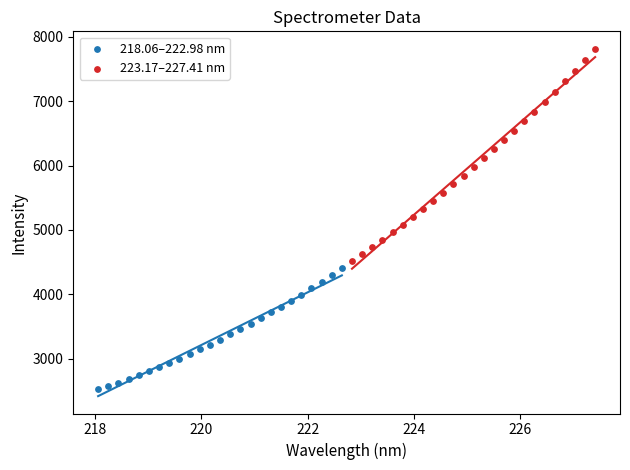

Which series contains the lowest Y value?

218.06–222.98 nm